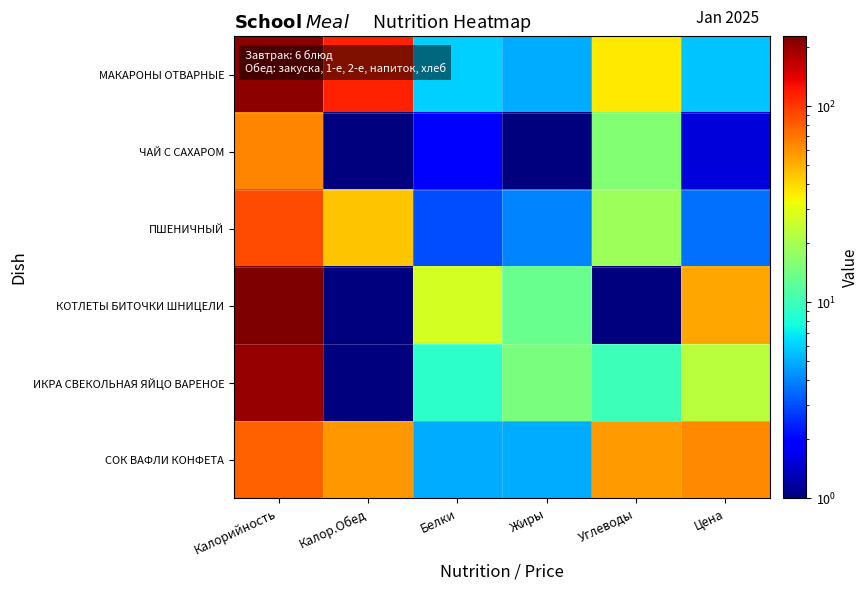

At which category is the sum across all series the highest?

Калорийность